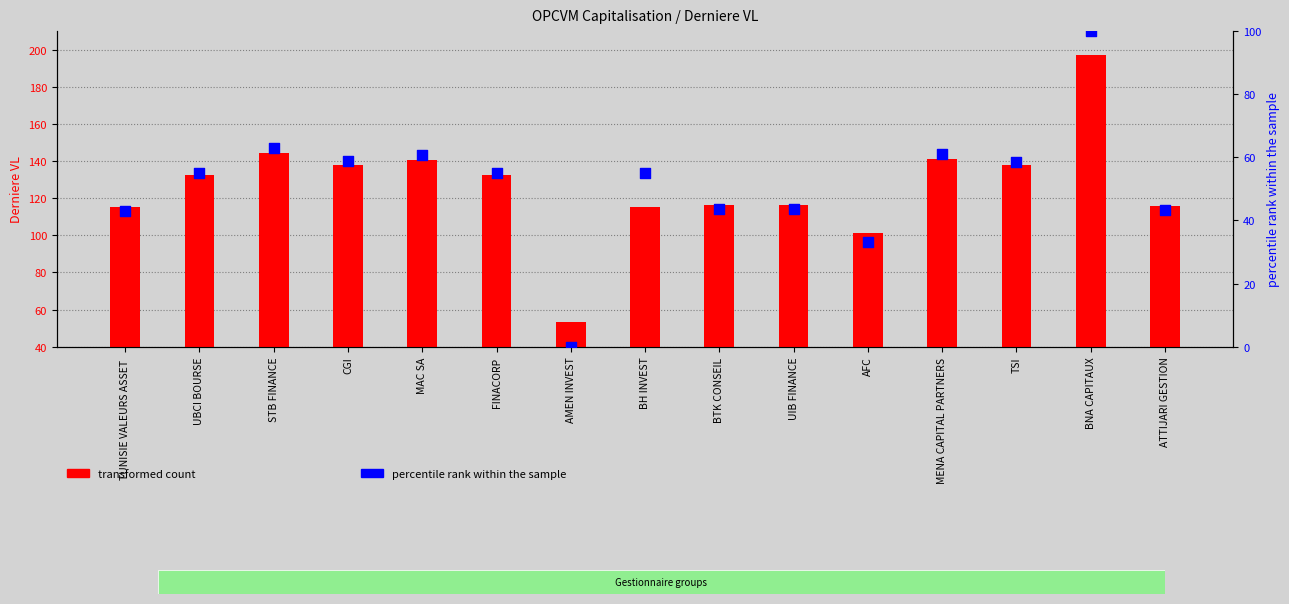

Which series has the widest spread of Y values?

transformed count